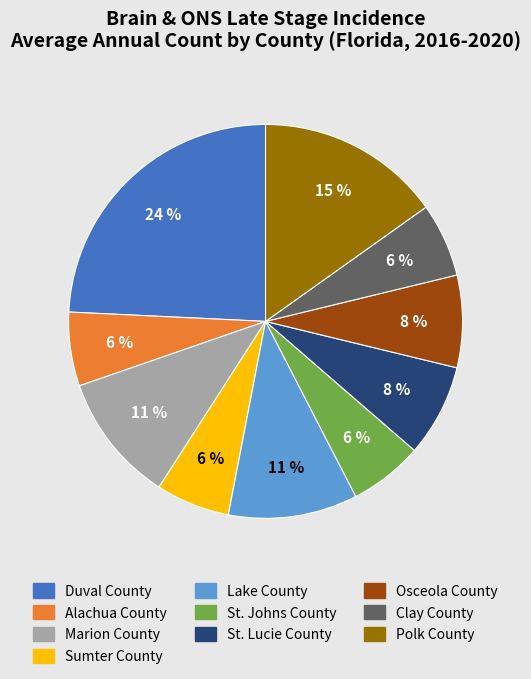

What is the largest slice in the pie chart?

Duval County